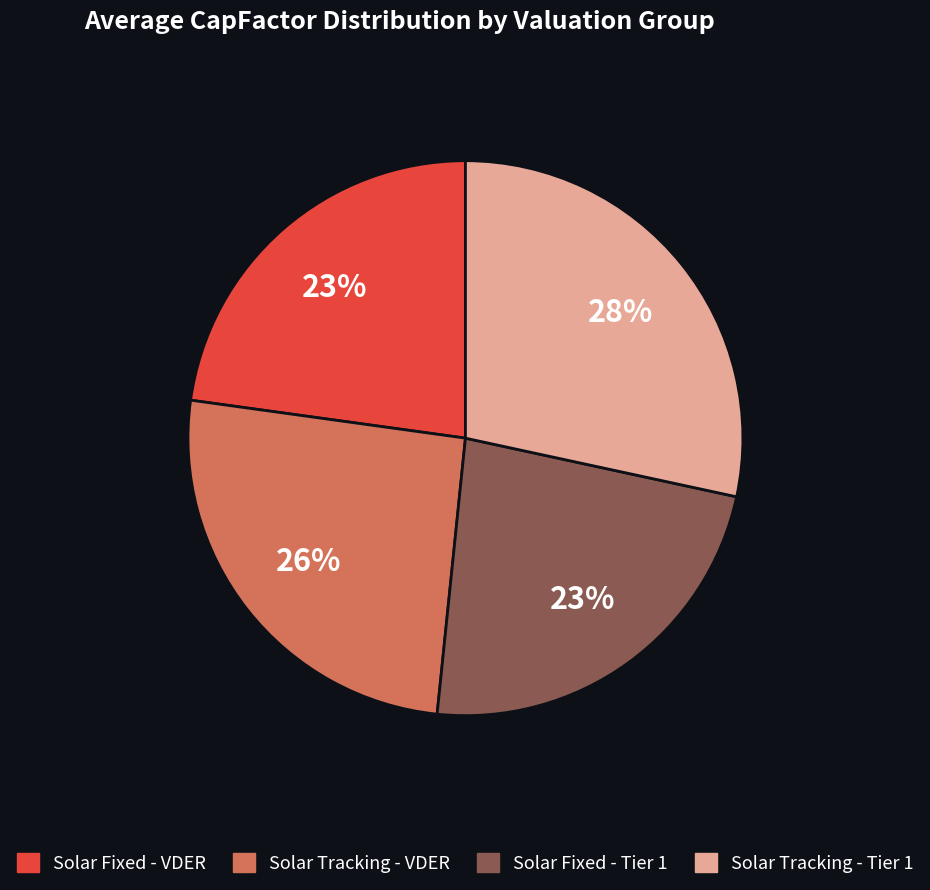

To the nearest percent, what is the difference between the Solar Fixed - VDER and Solar Tracking - VDER slice percentages?

3%